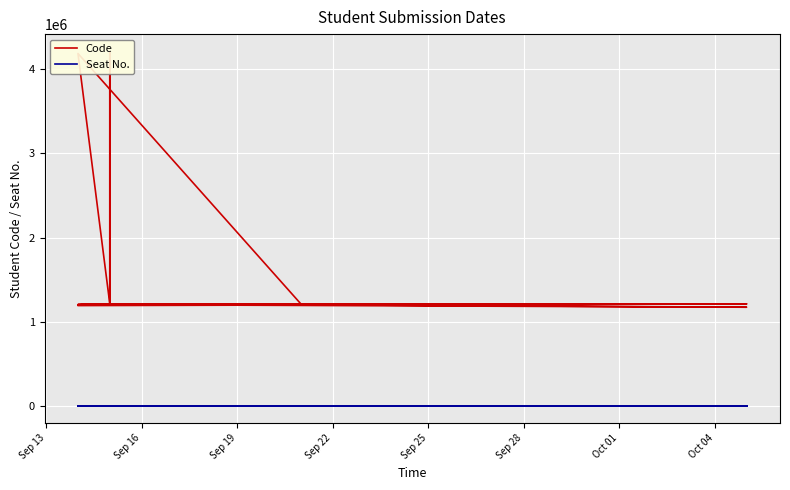

Read the Code value at Sep 19, to the nearest 50.

1210200